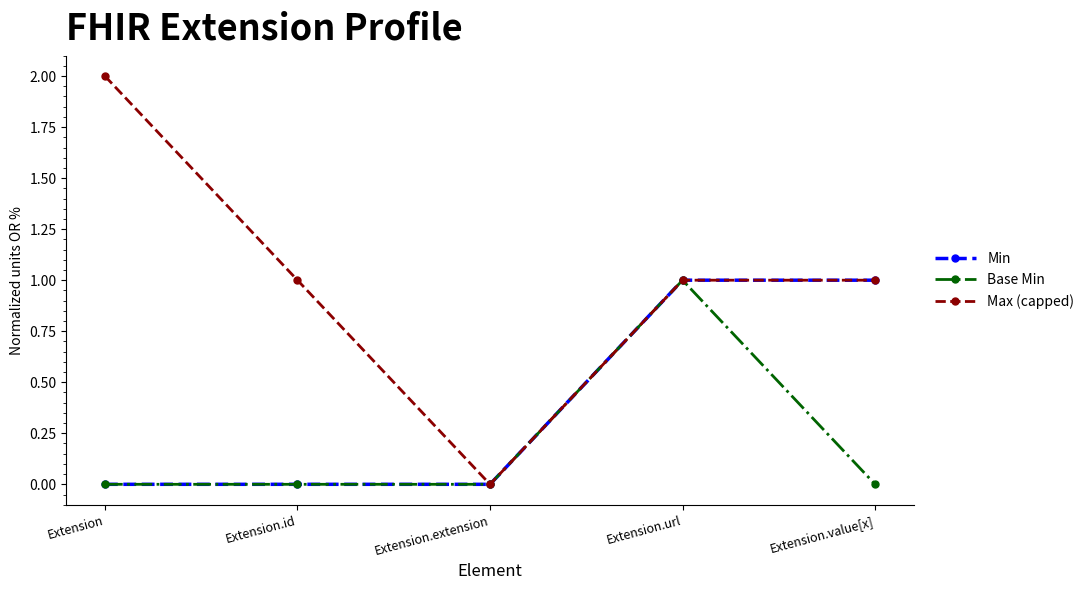

What is the maximum value shown in the chart?

2